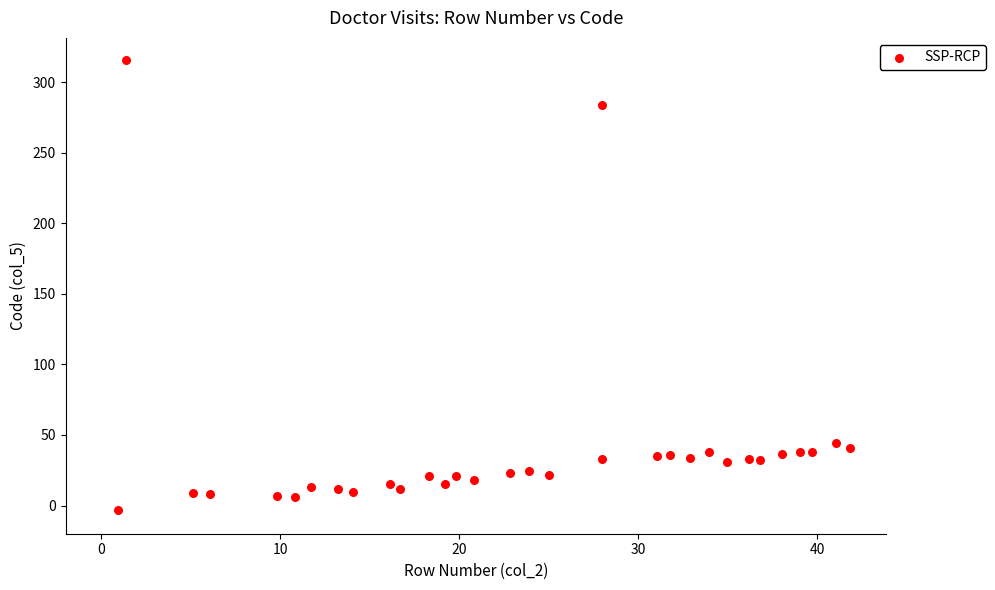

What Y value in the scatter plot is closest to 156?

44.3